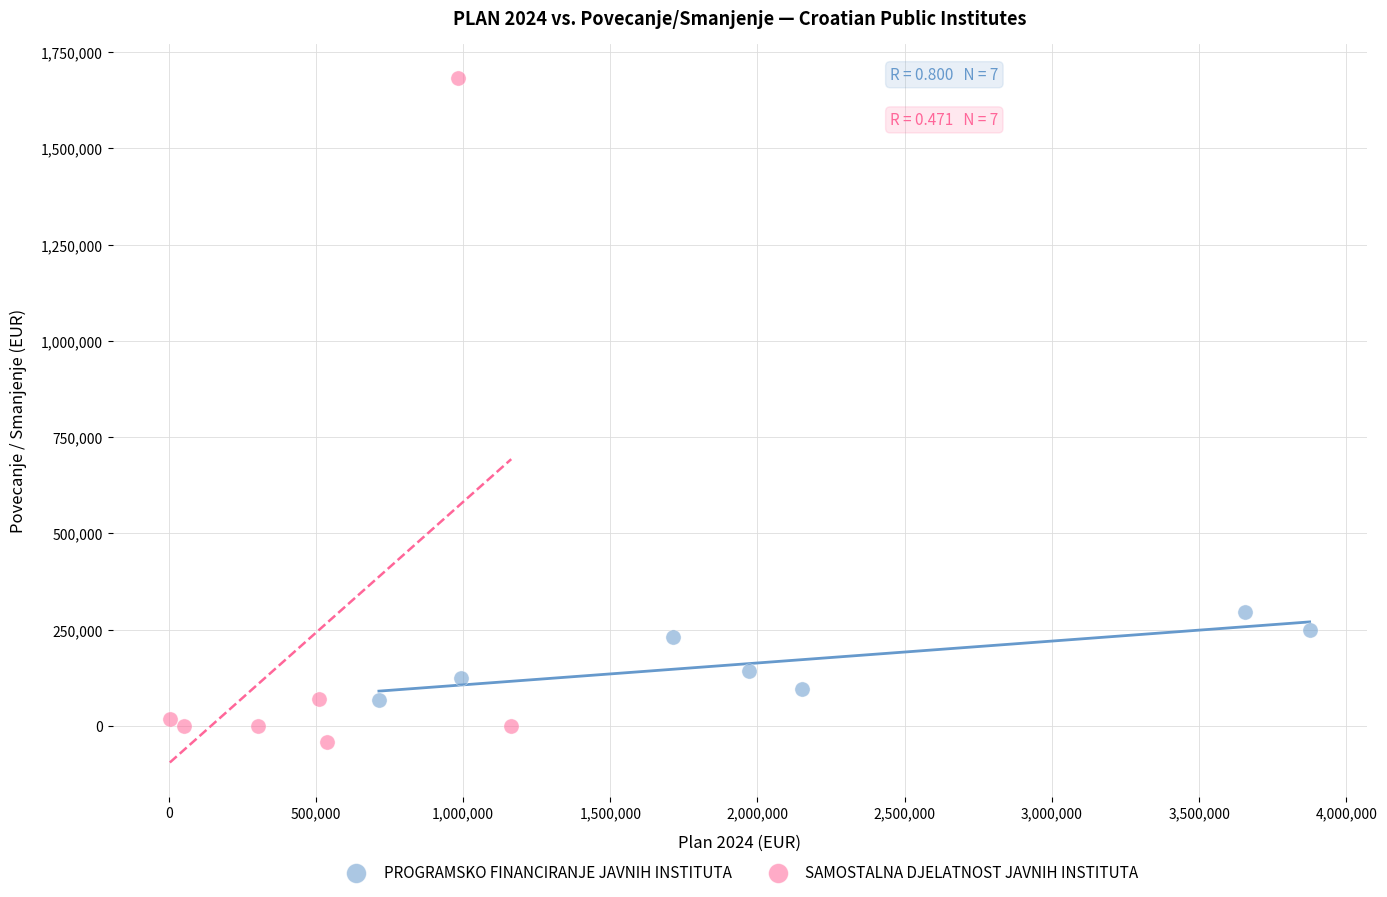

Which series has the widest spread of Y values?

SAMOSTALNA DJELATNOST JAVNIH INSTITUTA